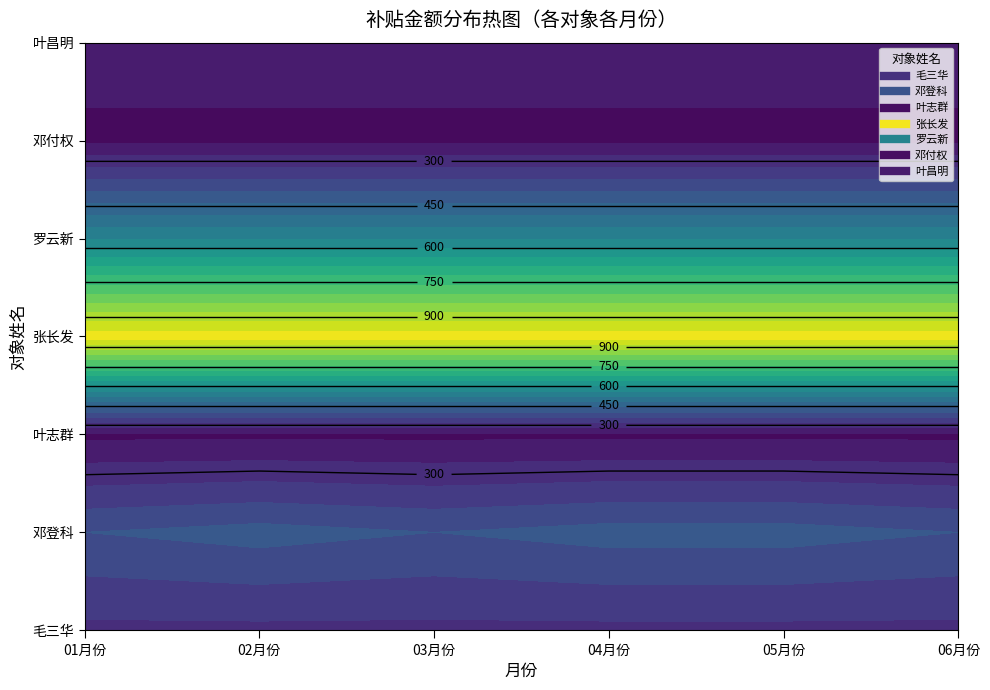

At which category is the sum across all series the highest?

02月份